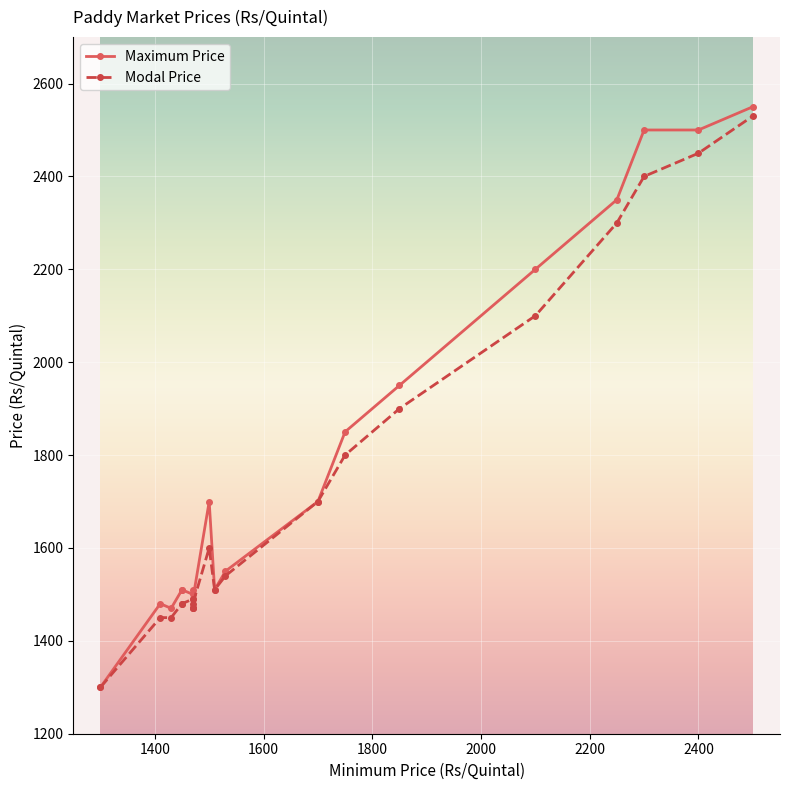

What is the highest value of the Modal Price series?

2530